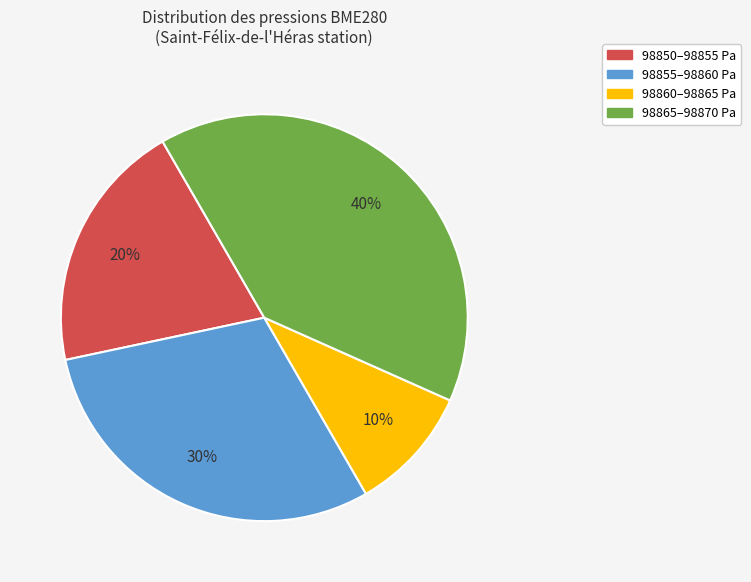

Is there a majority slice in this chart?

No